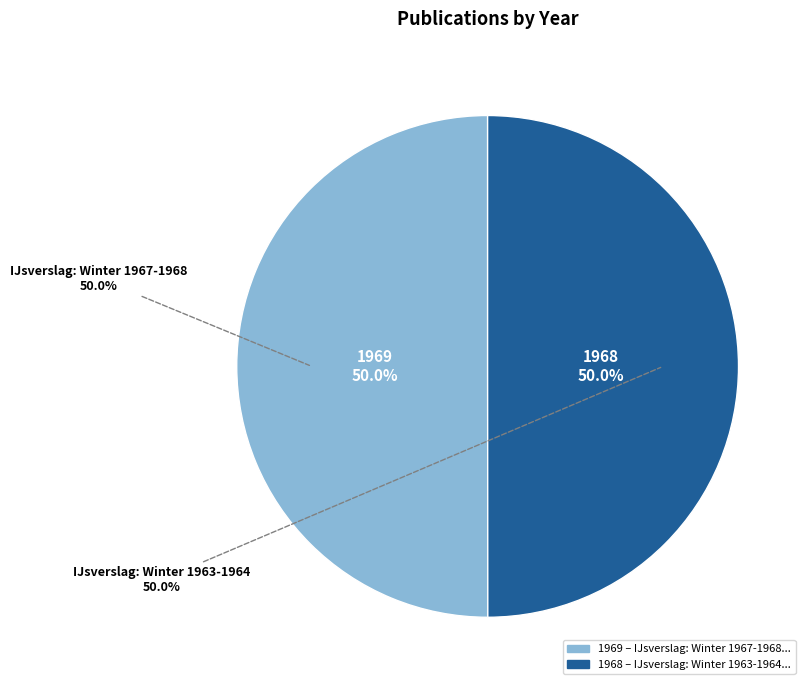

To the nearest percent, what portion does IJsverslag: Winter 1963-1964 represent?

50%